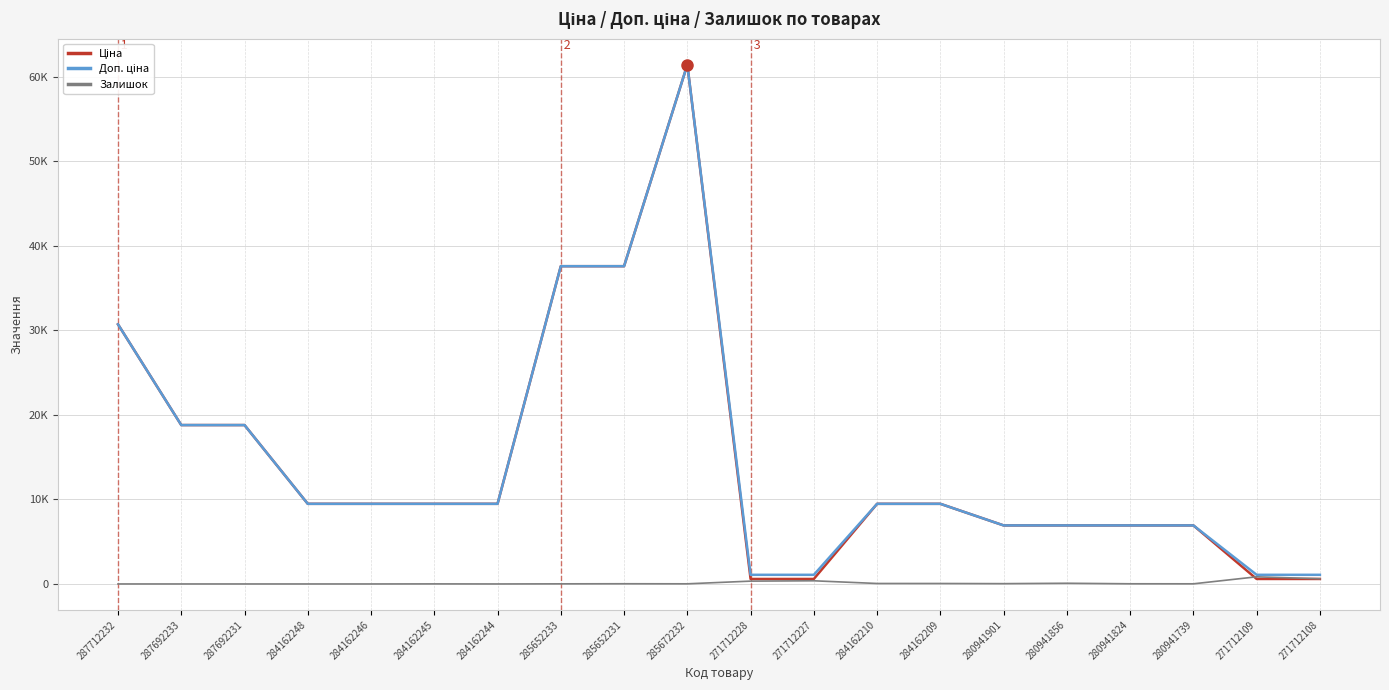

What is the greatest value displayed?

61434.3